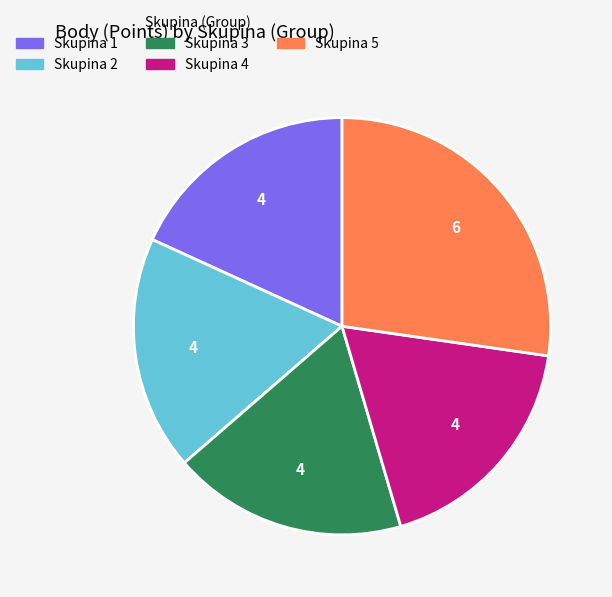

The Skupina 3 slice represents 18% of the pie. True or false?

True